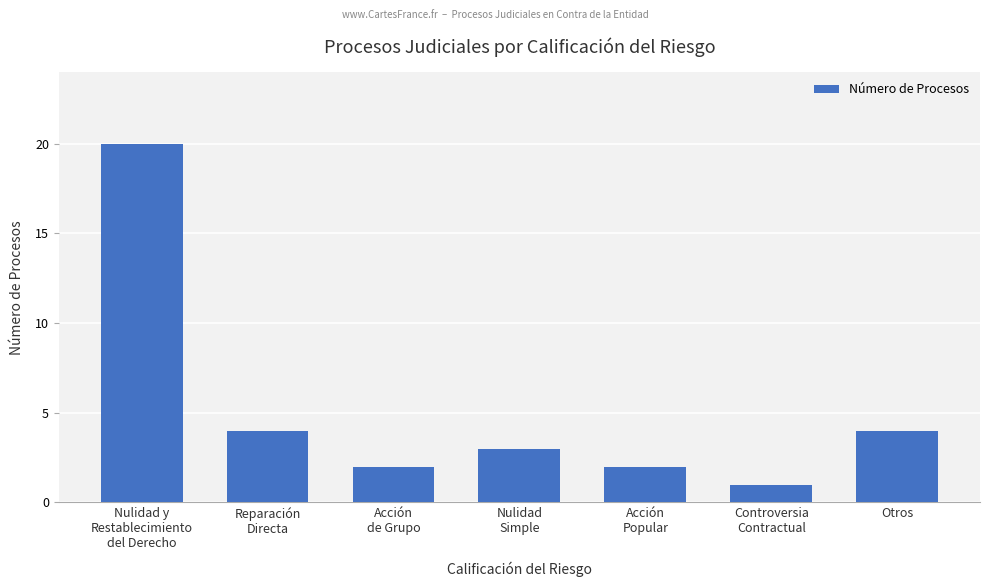

How many bars are there in total?

7